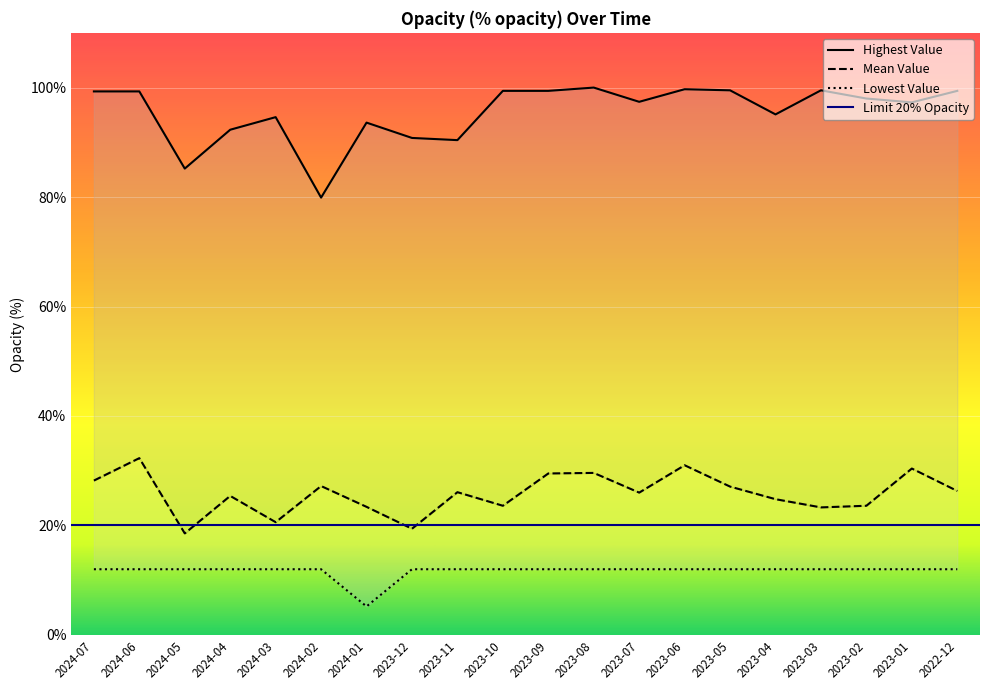

True or false: Lowest Value and Highest Value intersect in this chart.

False